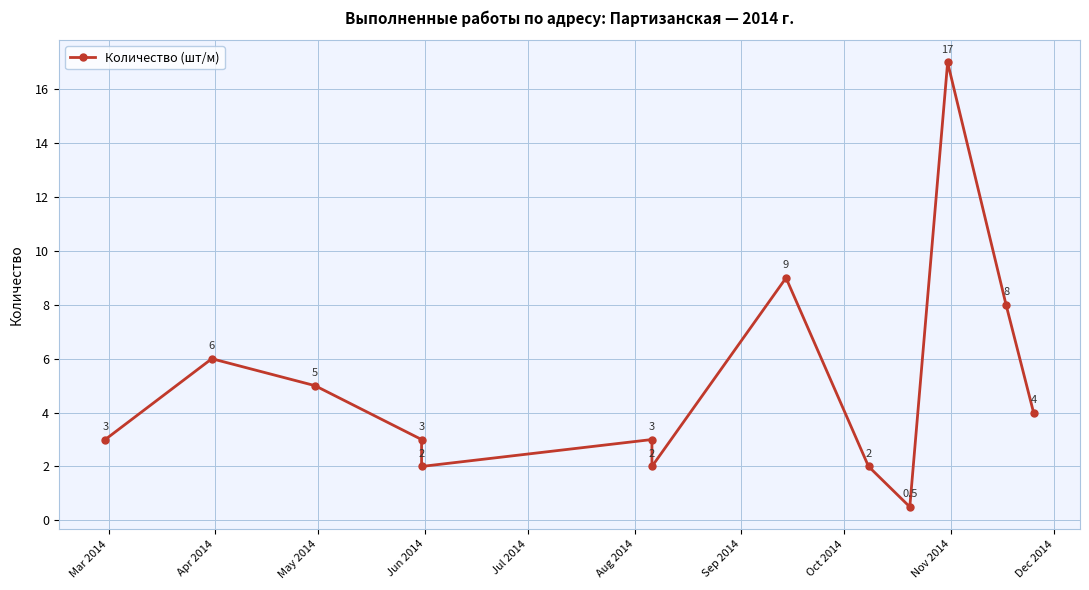

Where does the data first go above 3?

Apr 2014